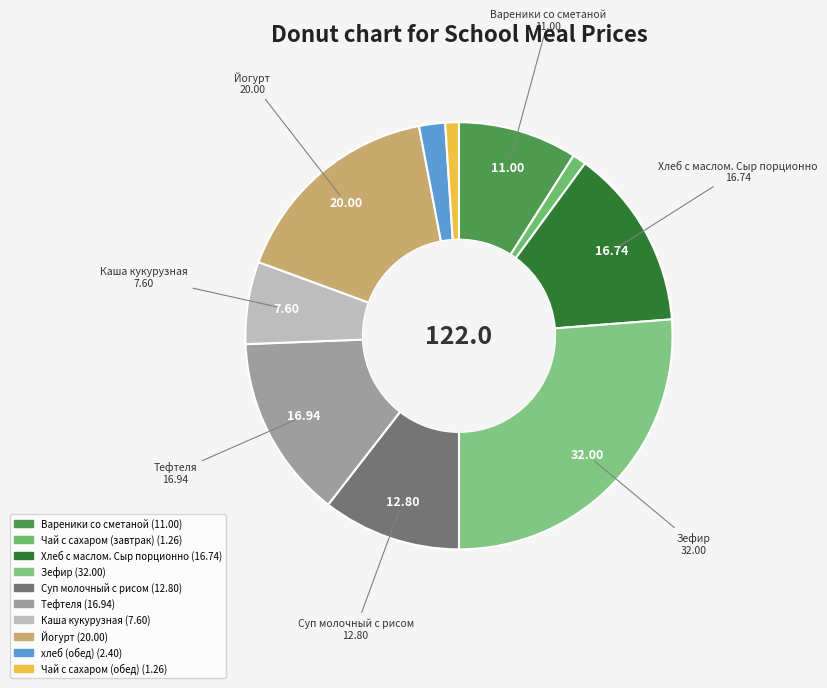

How many segments does this pie chart have?

10